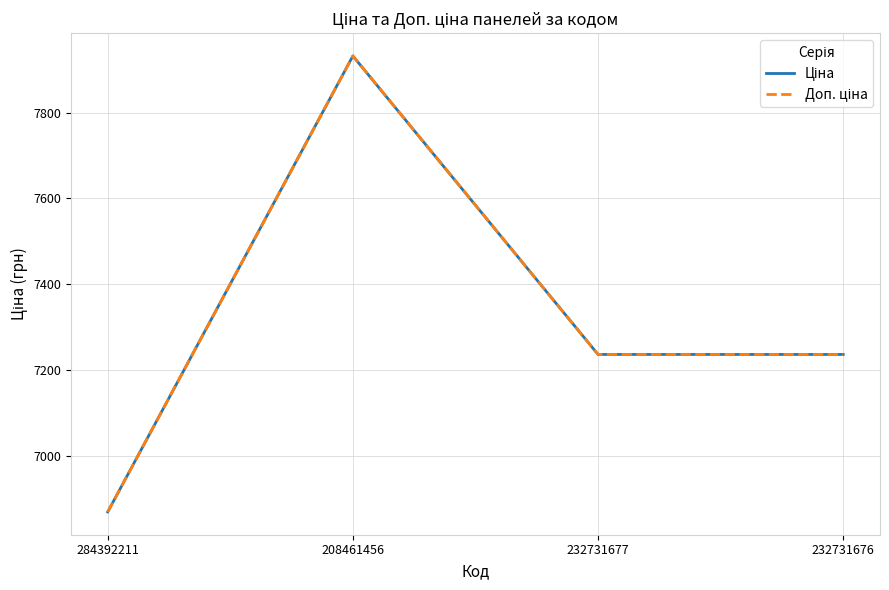

Does the chart have visible grid lines?

Yes